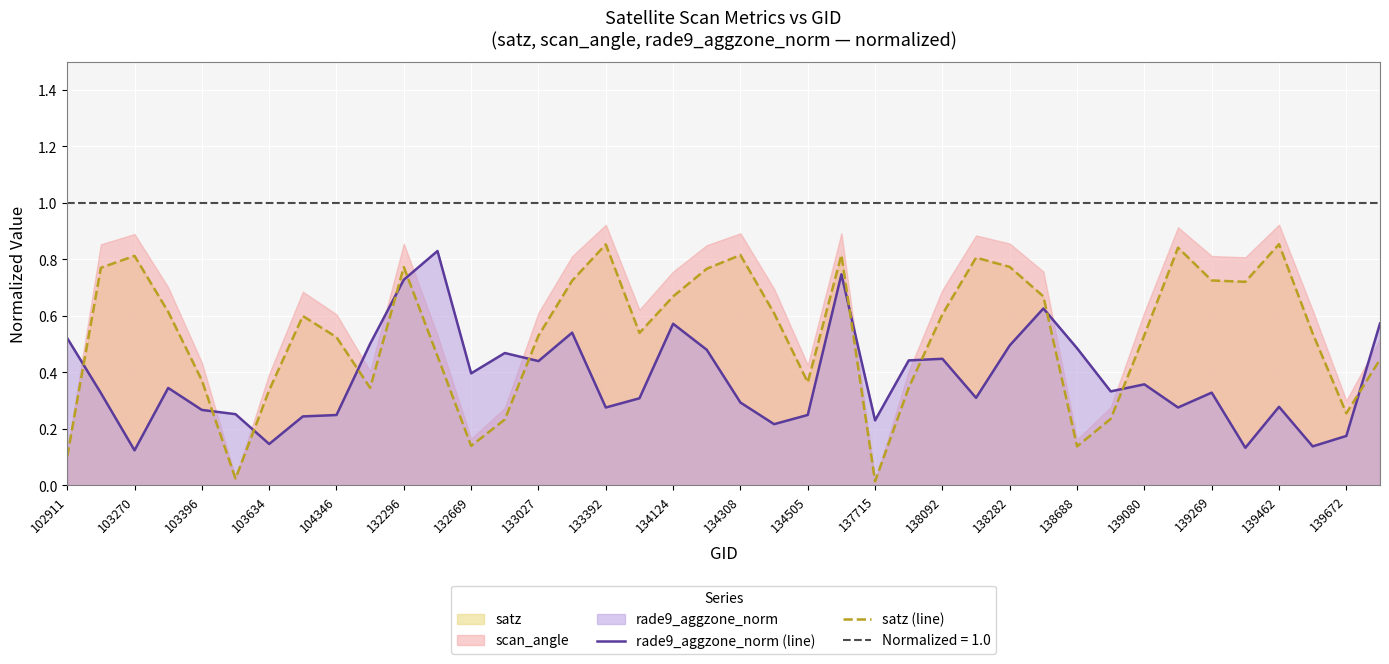

How many times do rade9_aggzone_norm (line) and satz (line) cross each other?

12